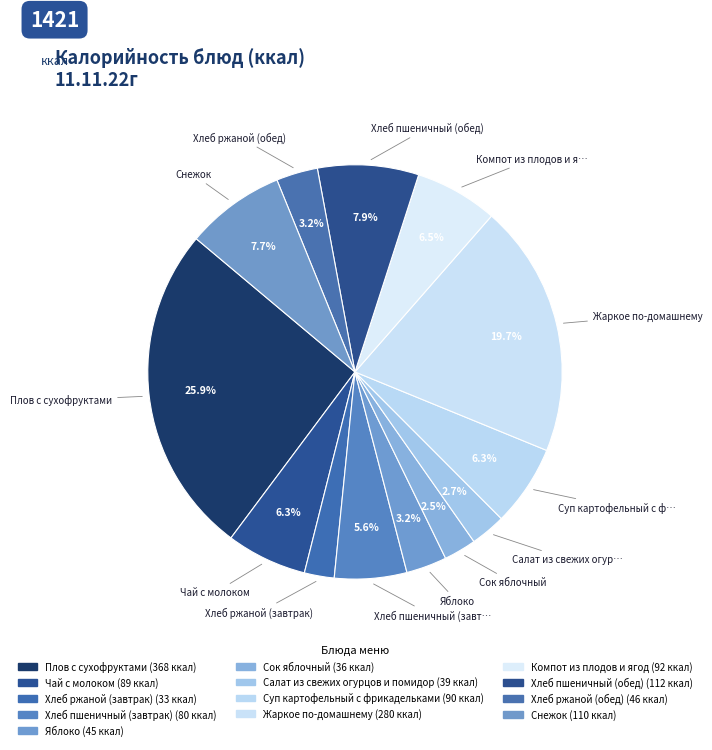

The Яблоко slice represents 3% of the pie. True or false?

True